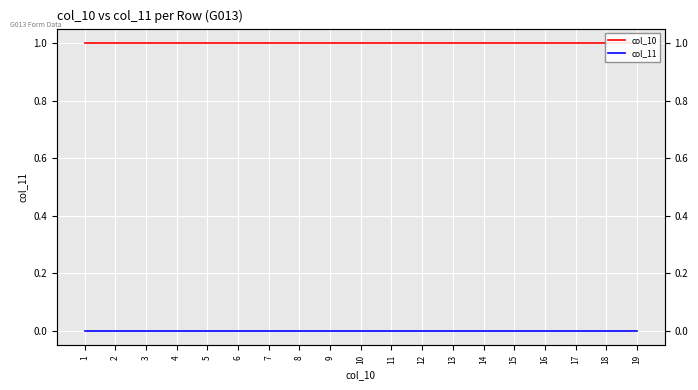

What is the total value across all series at 14?

1